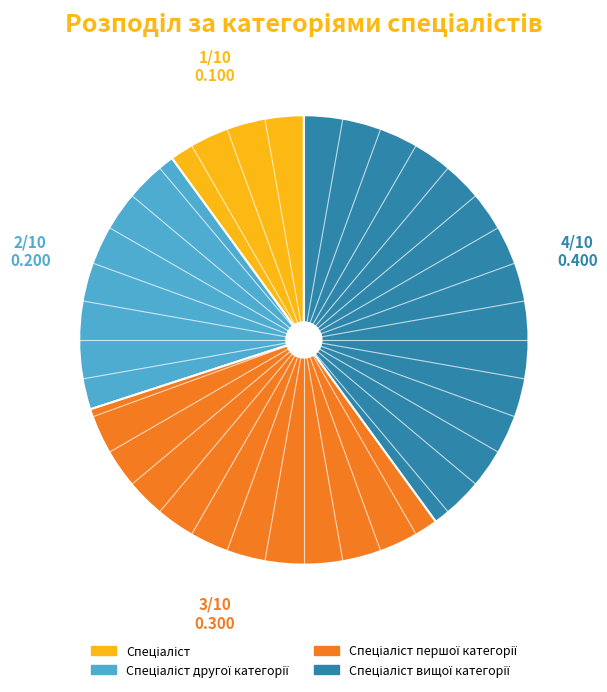

Is there any slice that represents more than half of the pie?

No